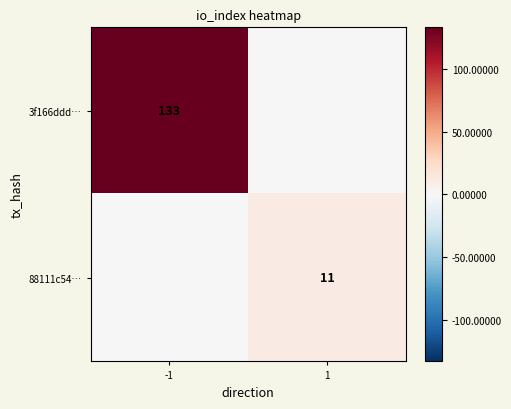

Is it true that 3f166ddd… equals 55 at -1?

False